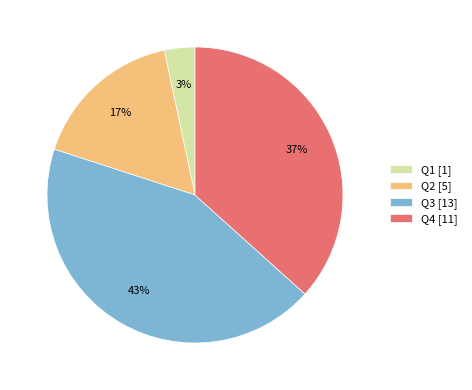

Does Q2 account for over 50% of the chart?

No